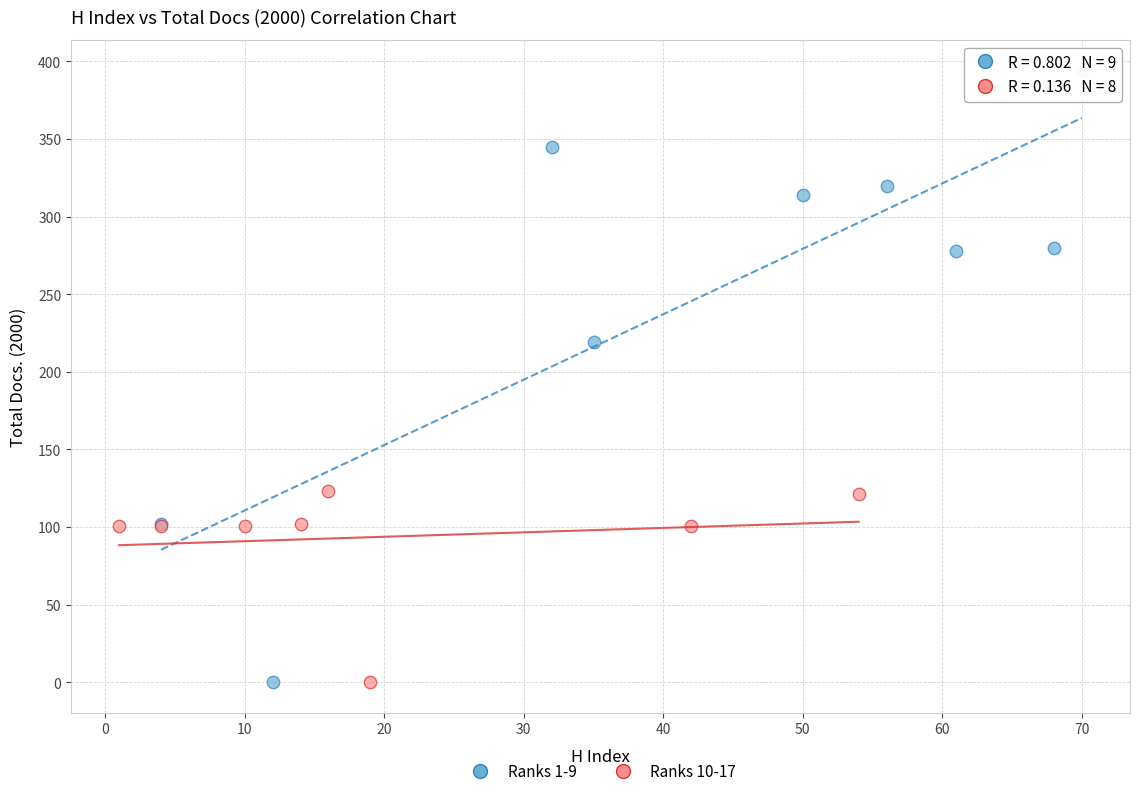

What are all the series names shown in the legend?

Ranks 1-9, Ranks 10-17